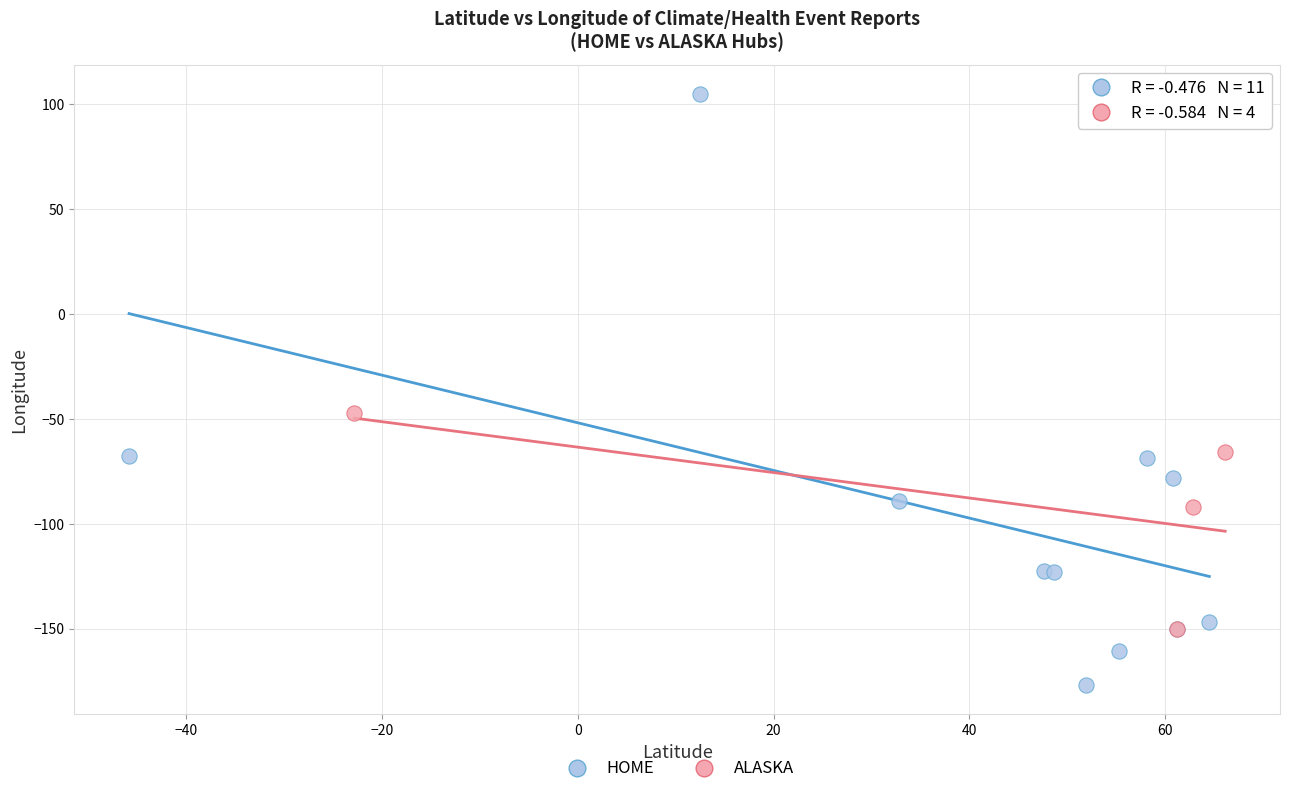

Which series has the largest Y range (max minus min)?

HOME